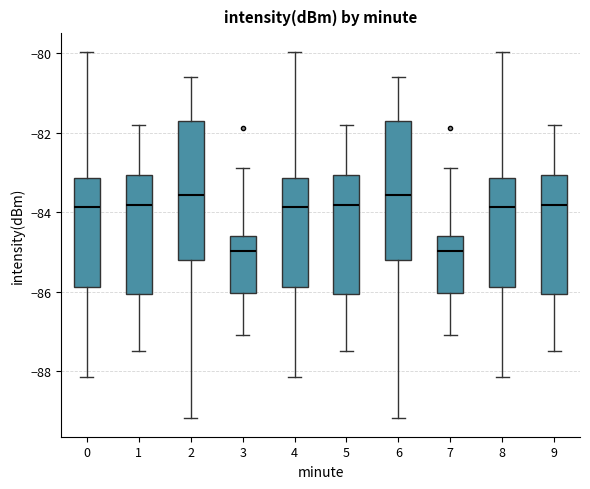

Where is the upper edge of the box at x = 2 on the y-axis? The values are not printed on the chart, so give them approximately, as read against the axis.

-81.8